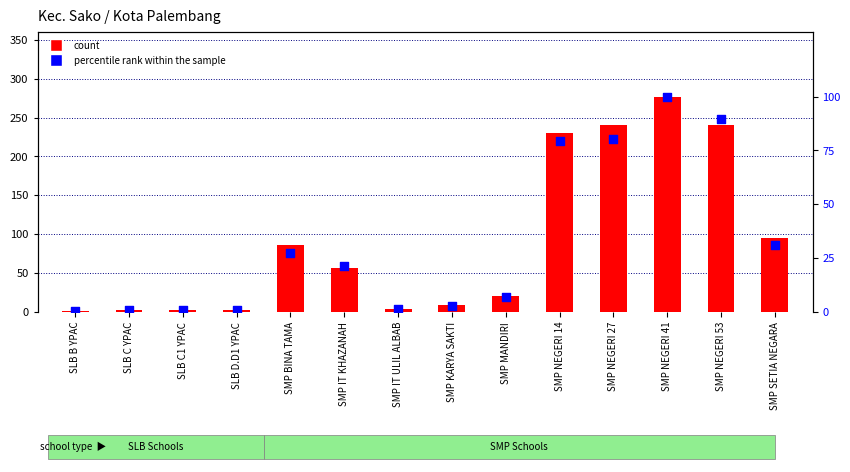

Which series contains the highest Y value?

count (Siswa Disalurkan)